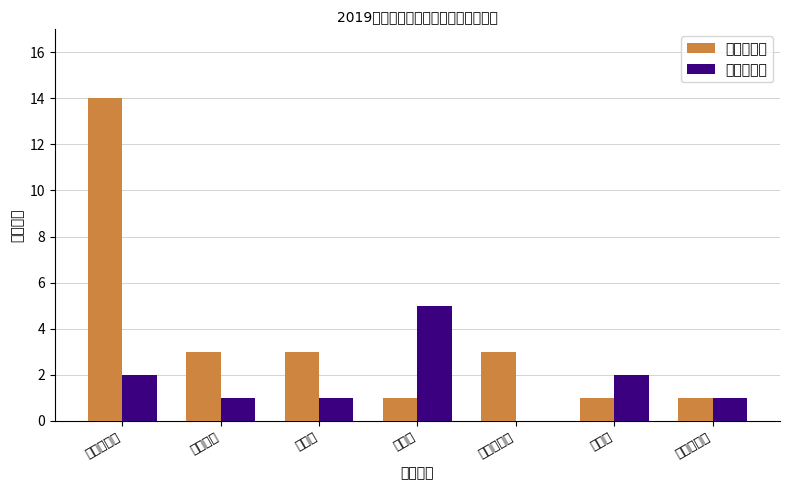

Where does the 改革单位数 series first go above 1?

行政政法处